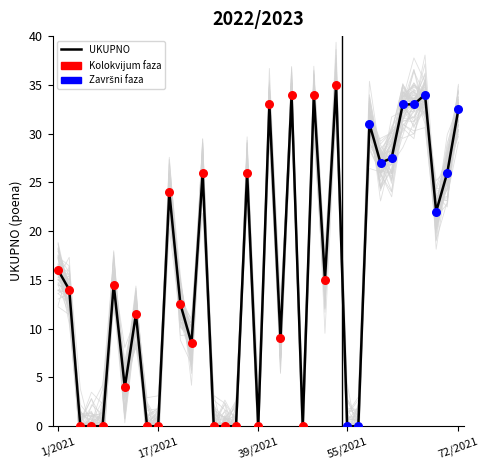

What is the change in value from 13/2021 to 48/2021?

+34.0